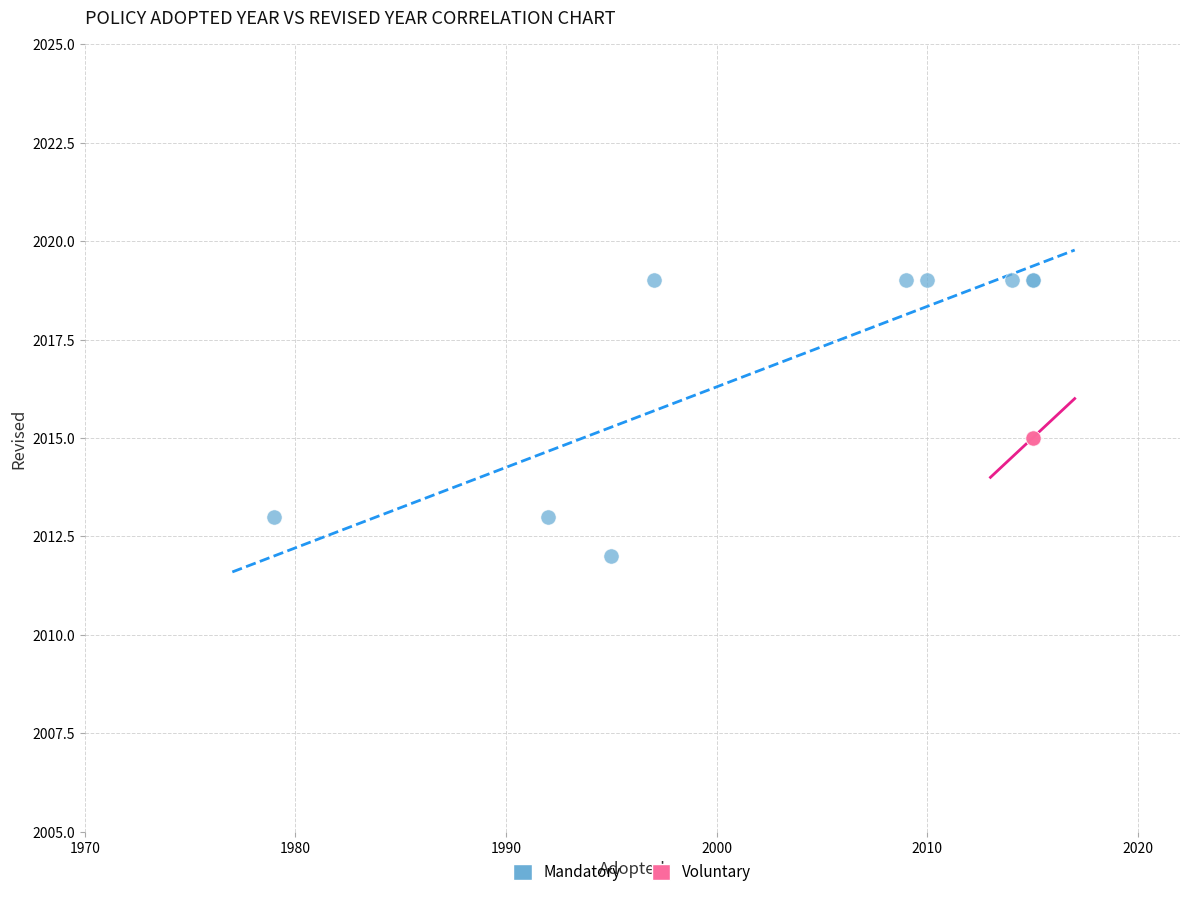

Which series reaches the minimum Y coordinate?

Mandatory